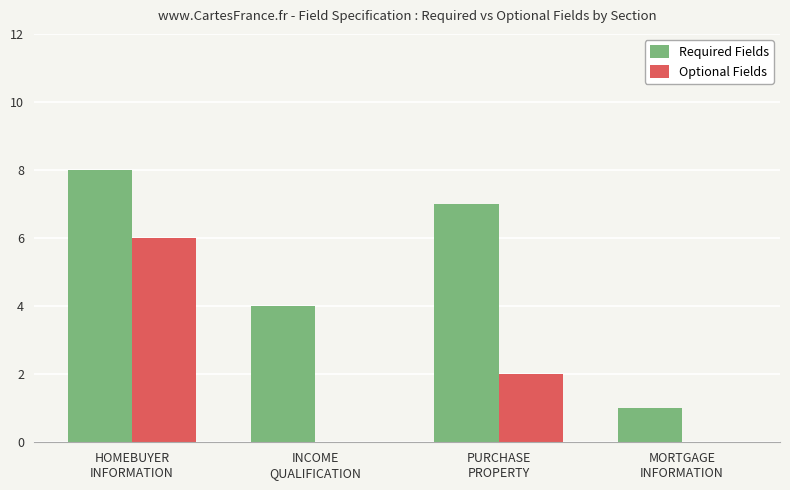

Which series has the widest spread of values?

Required Fields